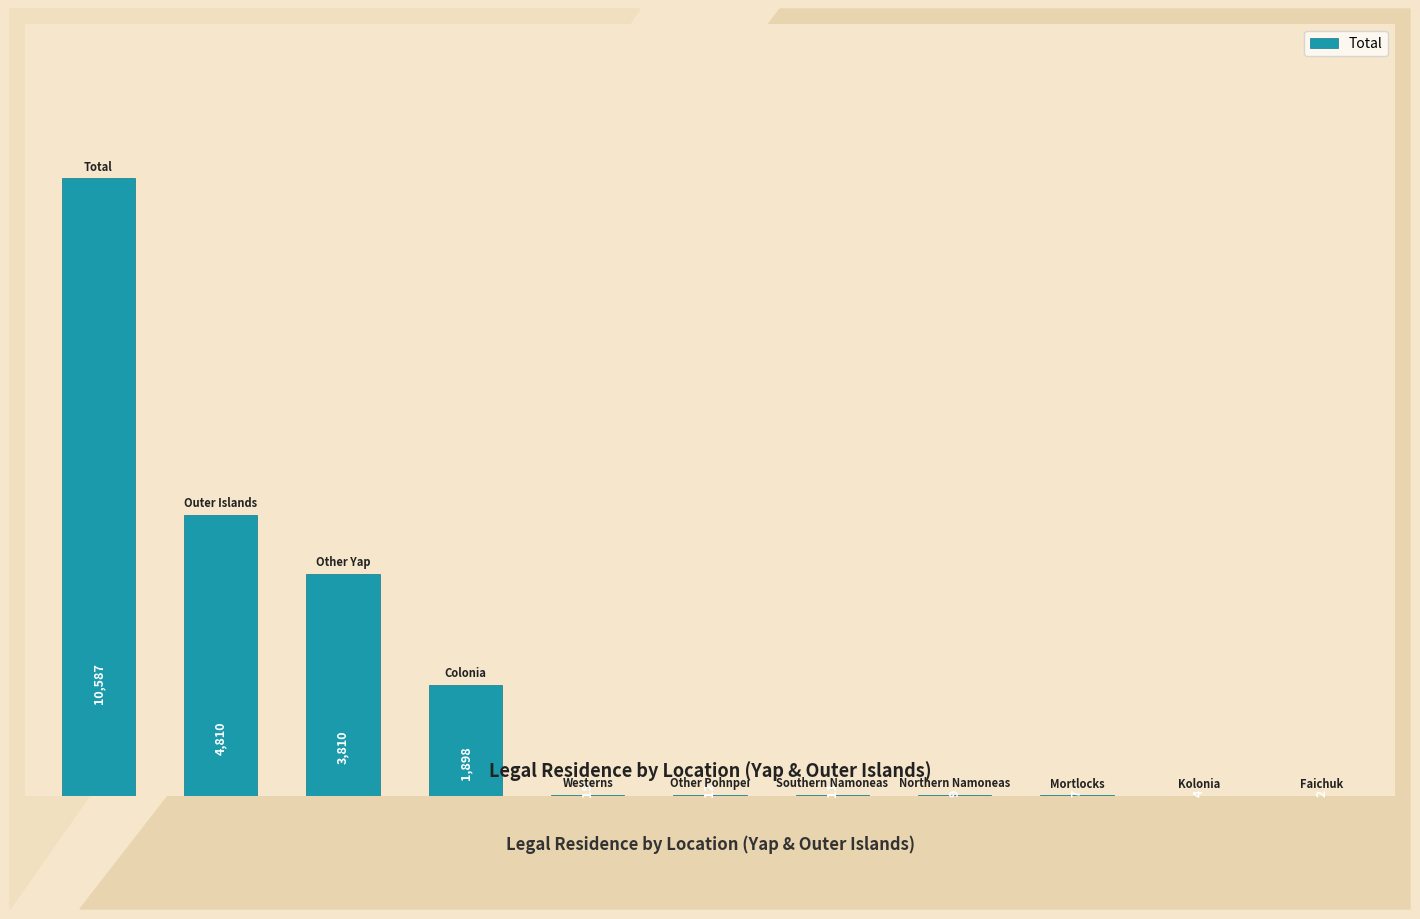

What is the sum of all values?

21165